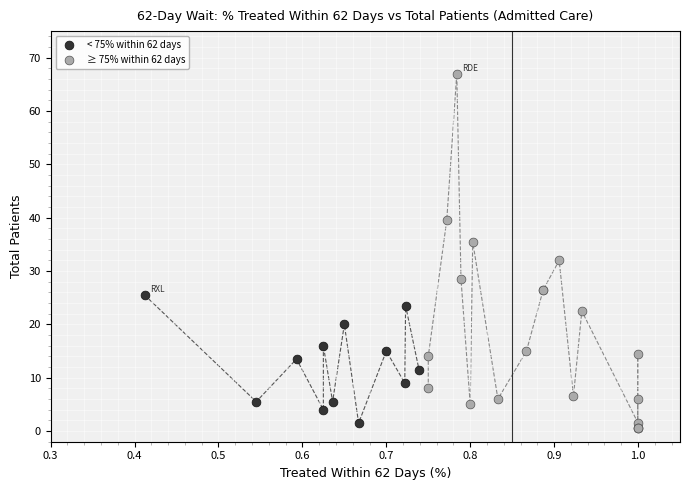

Which series has the widest spread of Y values?

≥ 75% within 62 days